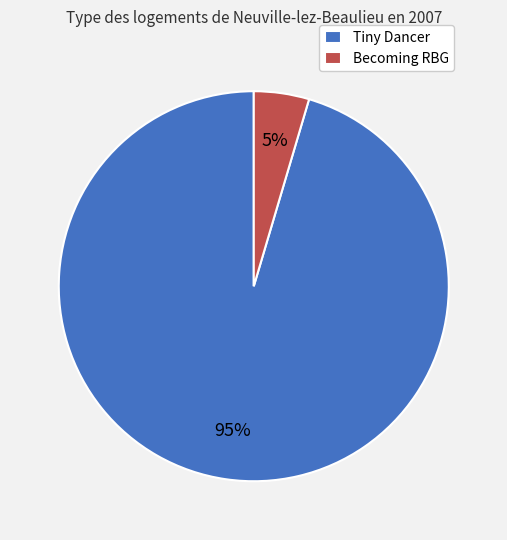

How many slices are in this pie chart?

2